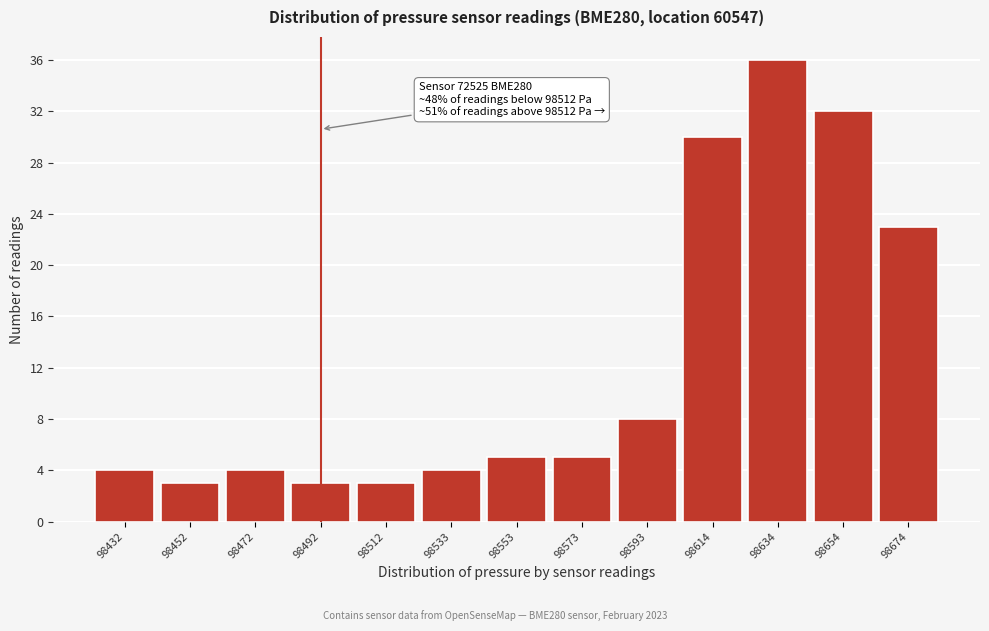

Reading right to left, what are all the values shown in this chart?

98674=23	98654=32	98634=36	98614=30	98593=8	98573=5	98553=5	98533=4	98512=3	98492=3	98472=4	98452=3	98432=4